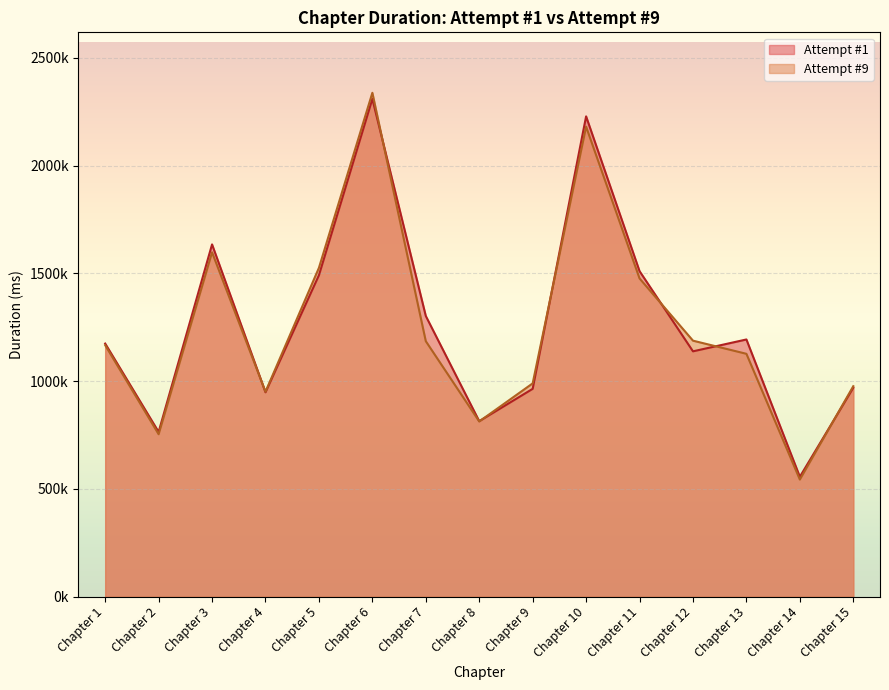

How many data points does each series have?

15